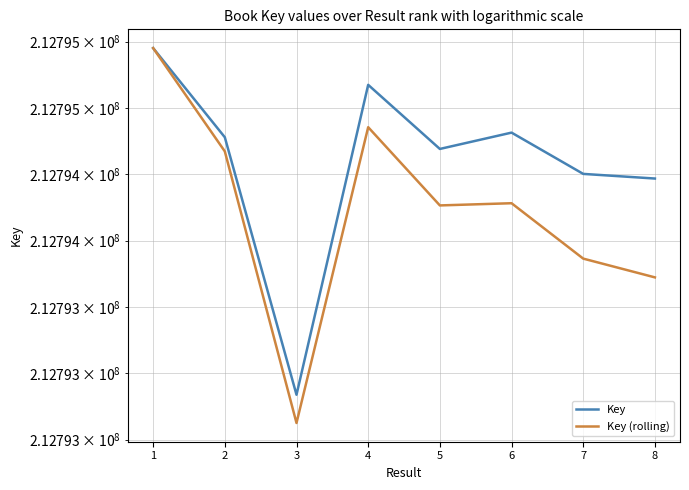

Is the value of Key at 7 greater than the value of Key (rolling) at 8?

Yes